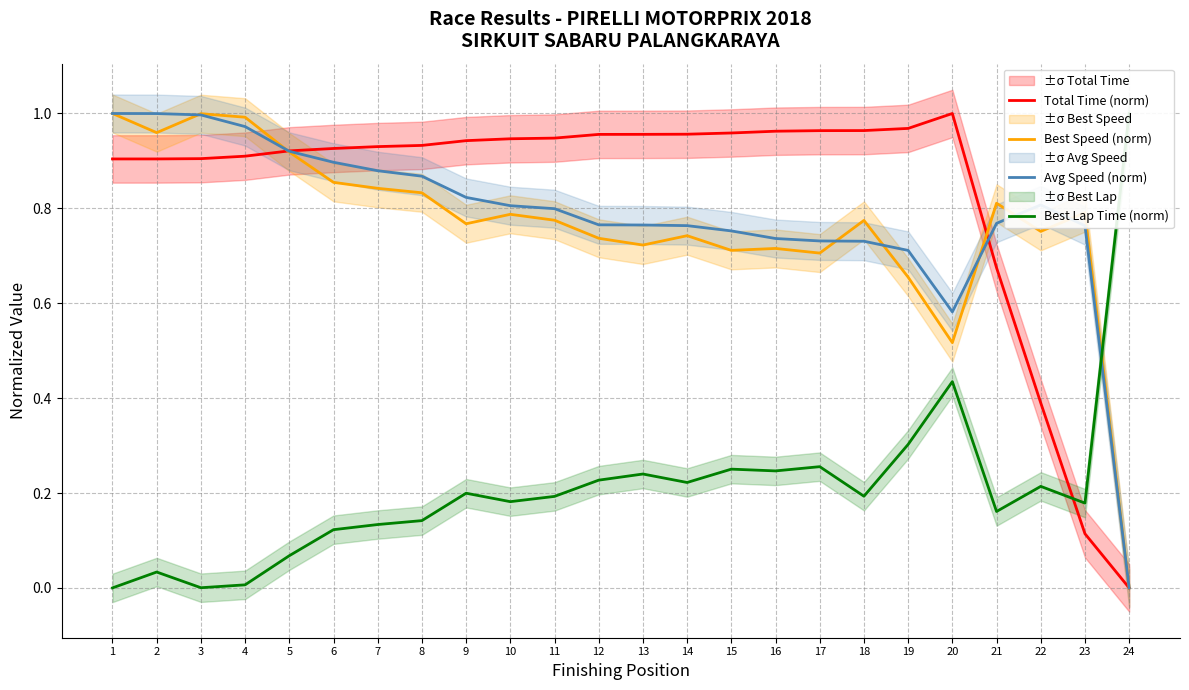

Which series has the widest spread of values?

Total Time (norm)